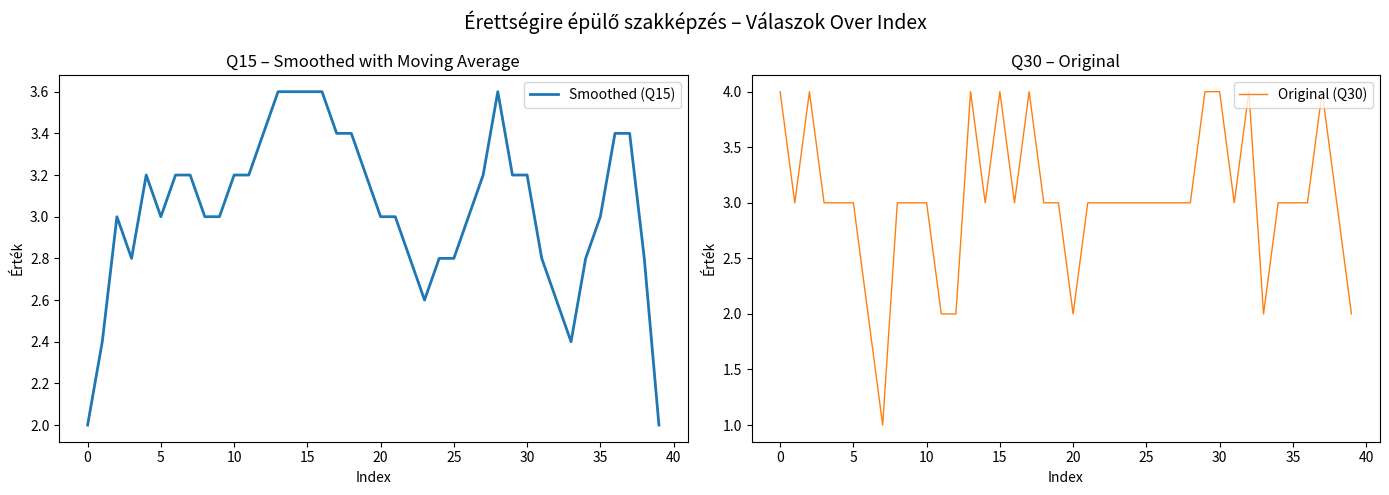

Is it true that Original (Q30) equals 5.4 at 38?

False